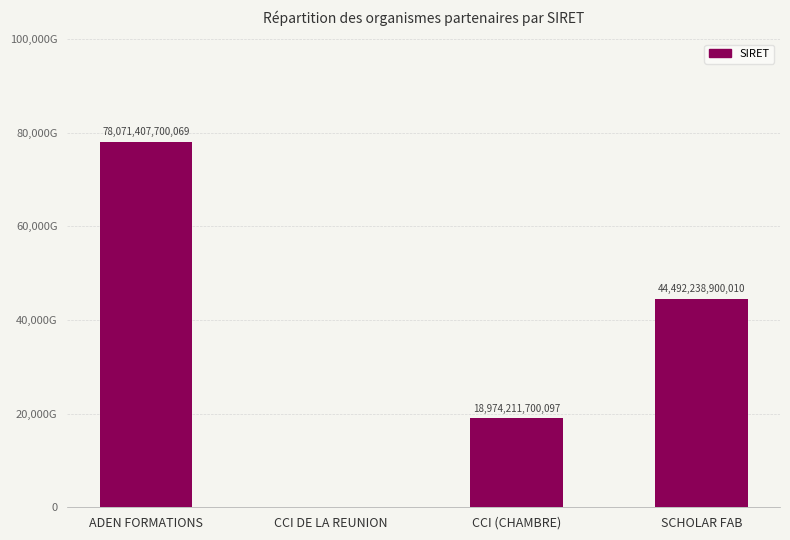

Which label corresponds to the largest value in the chart?

ADEN FORMATIONS